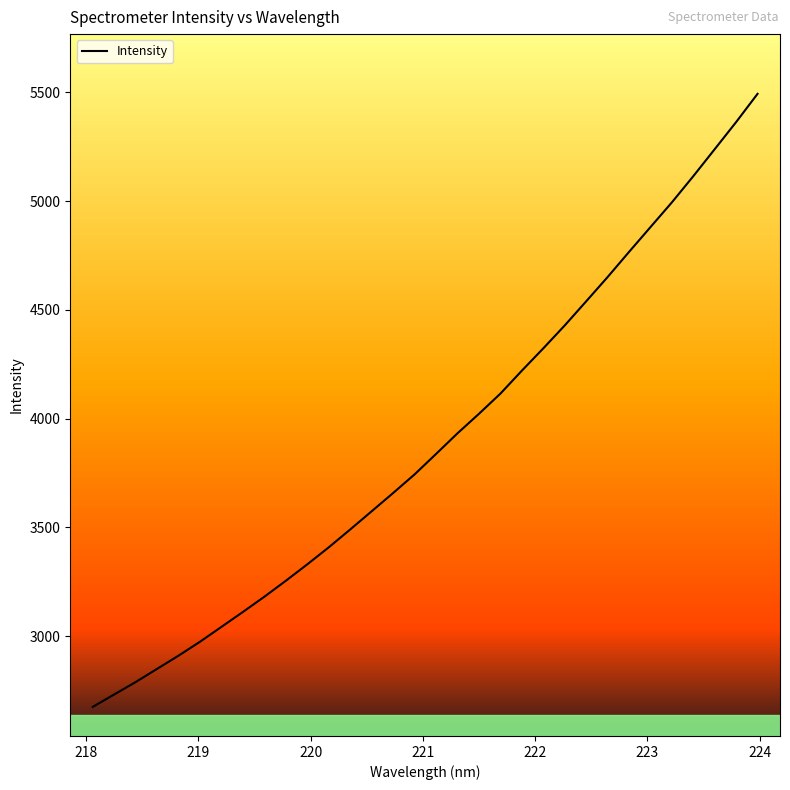

What is the difference between the maximum and minimum values?

2819.3